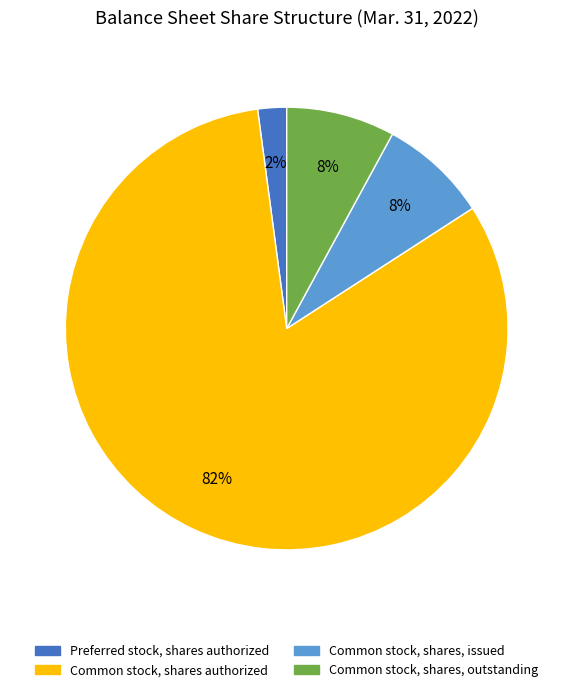

Is there a majority slice in this chart?

Yes